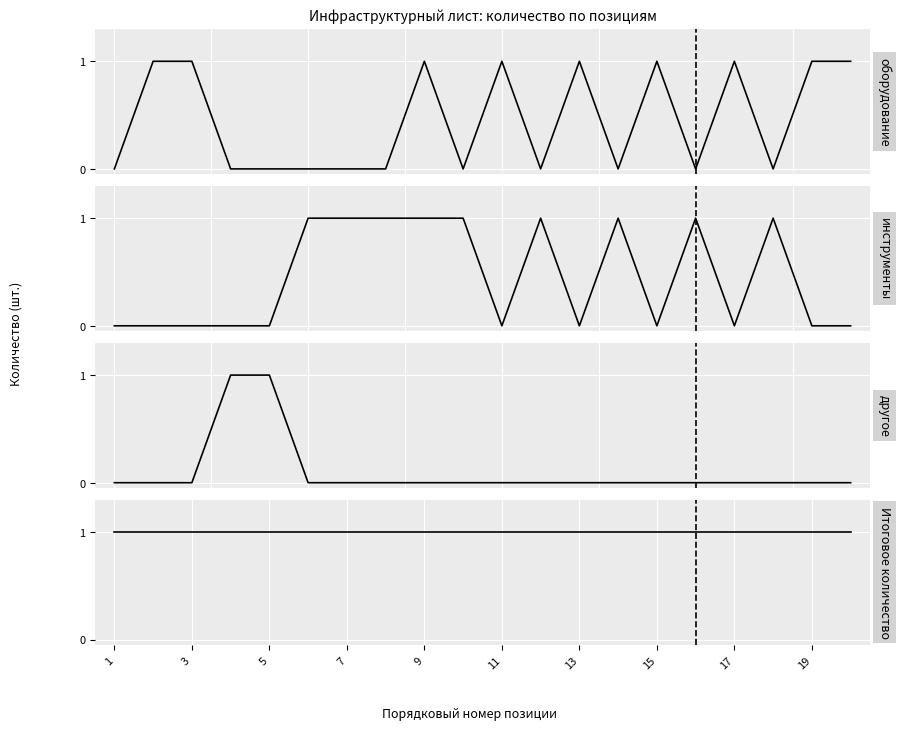

How many positive values does the оборудование series have?

9